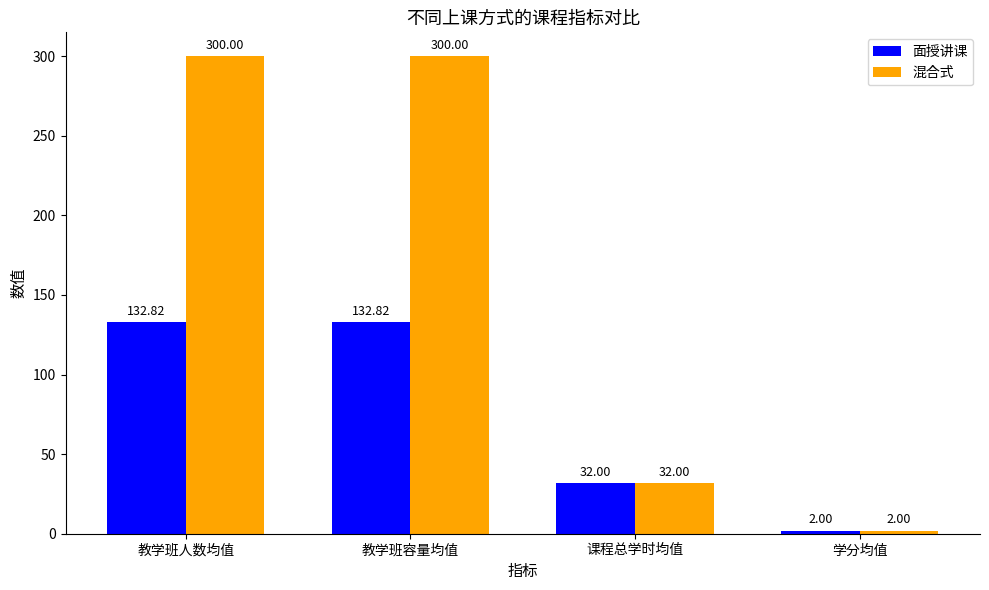

Reading right to left, what are all the values shown in this chart?

面授讲课: 2.0	32.0	132.8	132.8
混合式: 2.0	32.0	300.0	300.0